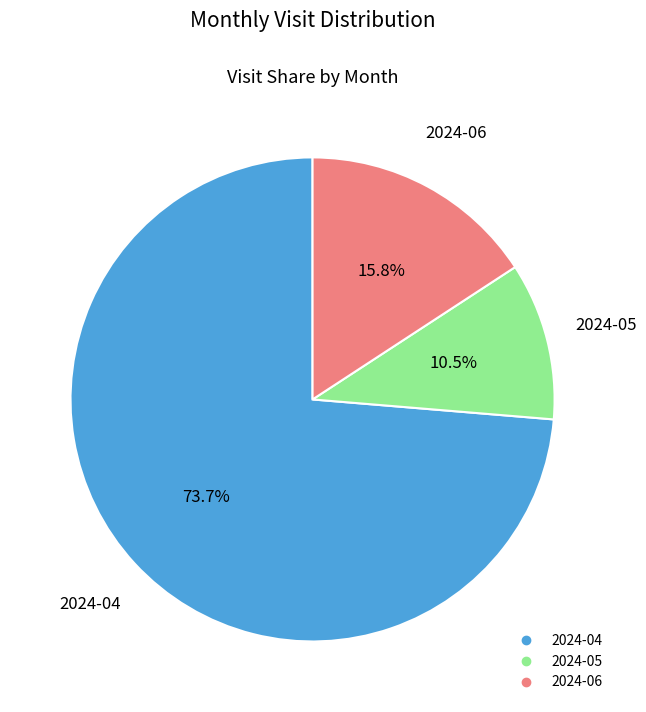

To the nearest percent, what is the average slice percentage?

33%